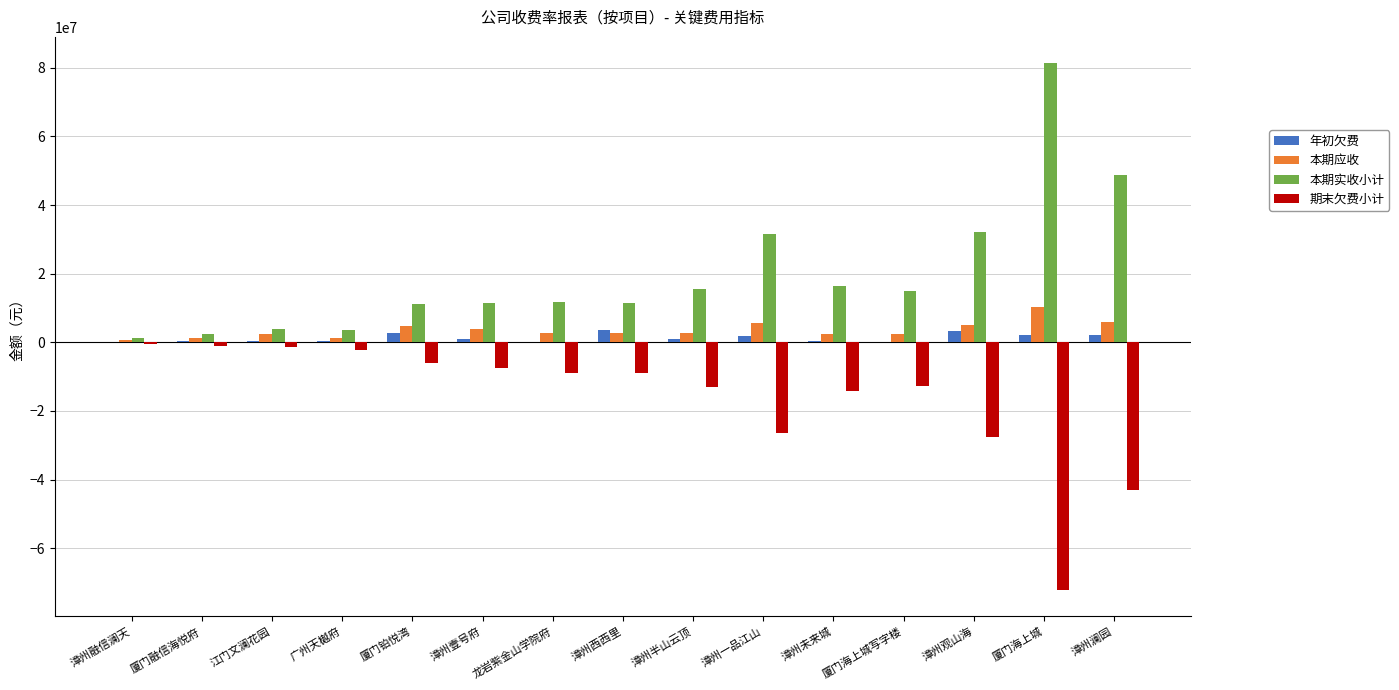

Is the value of 本期应收 at 江门文澜花园 greater than the value of 本期实收小计 at 漳州西西里?

No